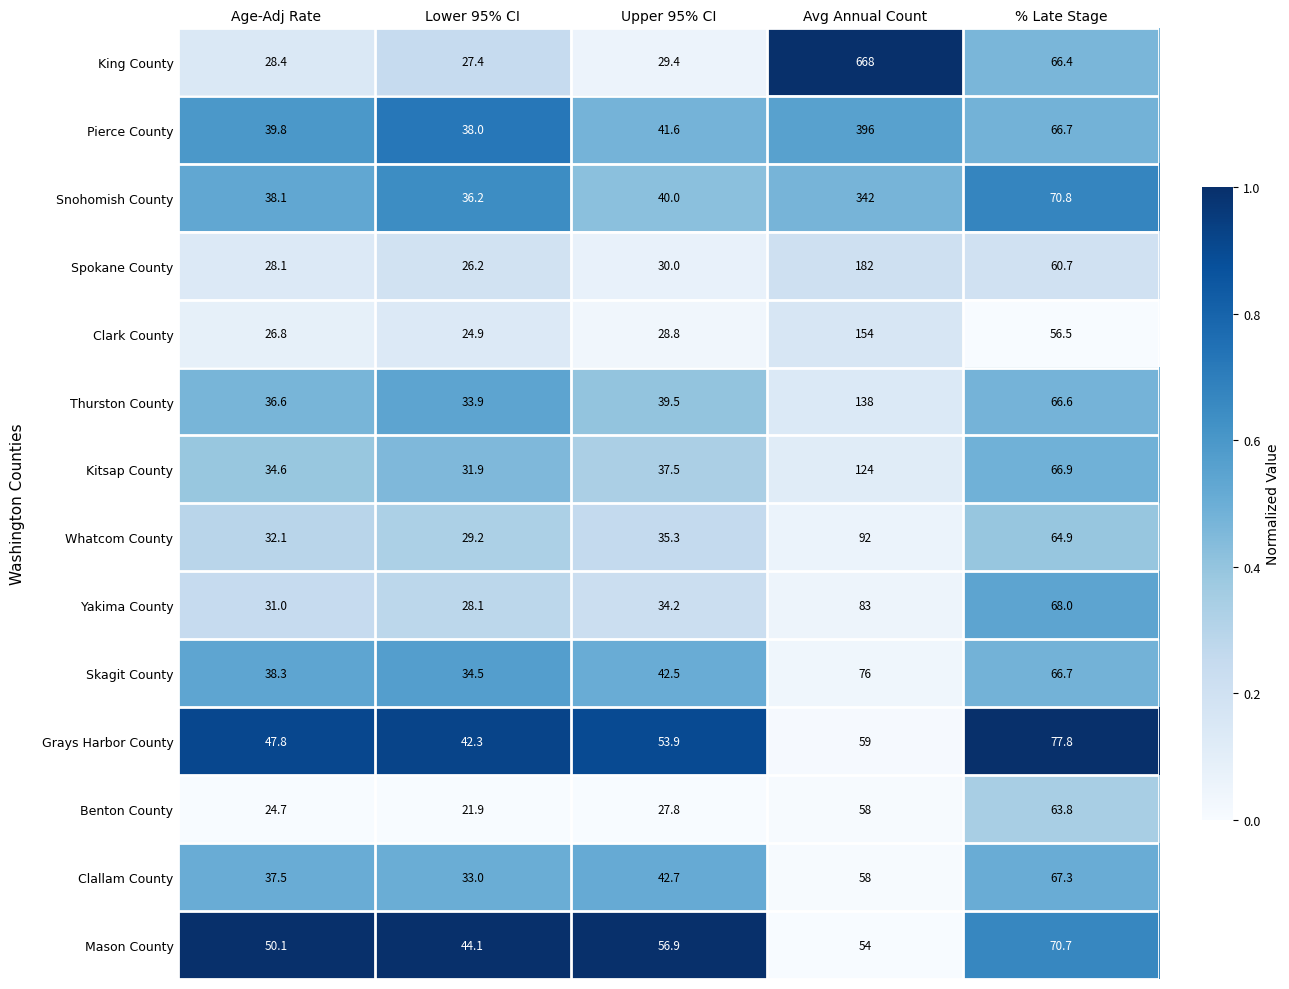

What is the sum of the Whatcom County values at Avg Annual Count and Upper 95% CI?

127.3